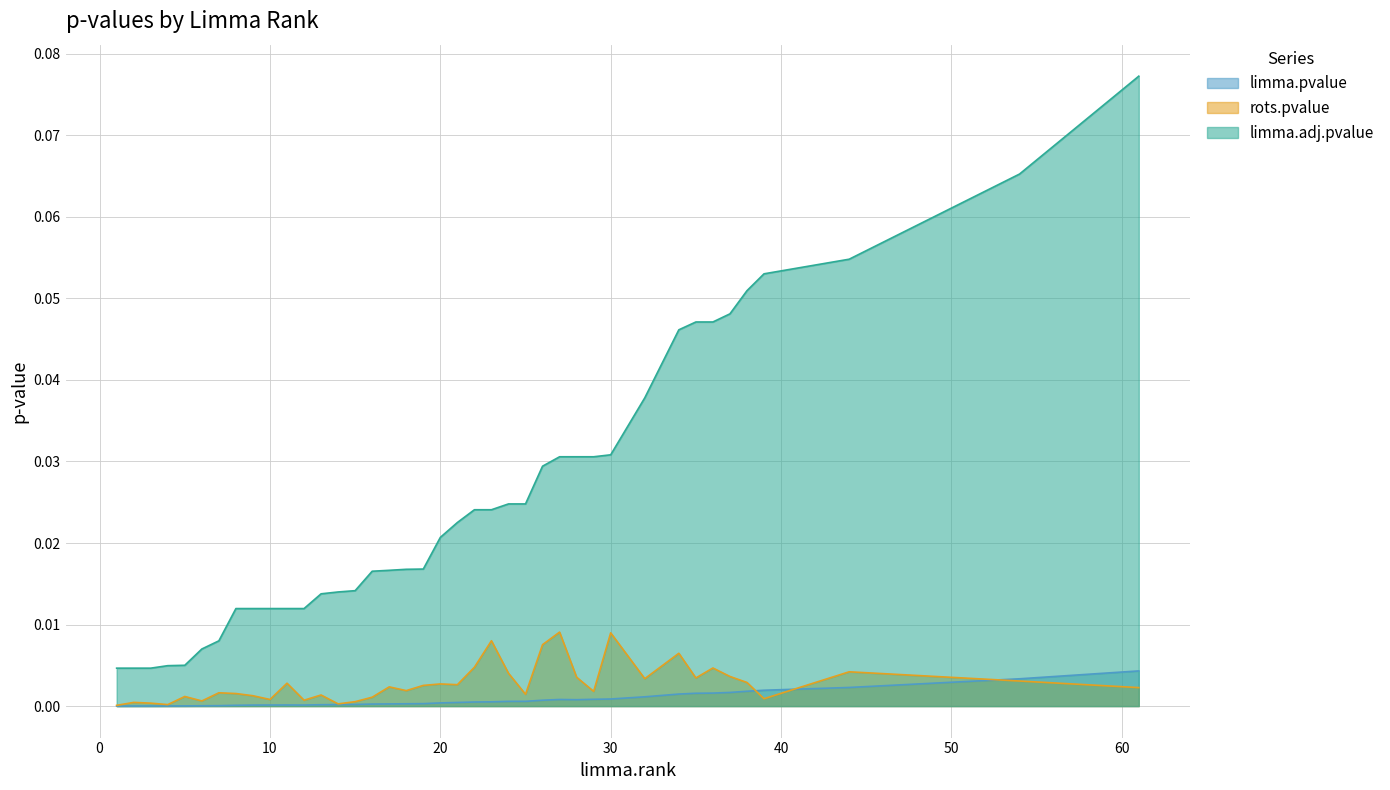

What is the maximum value shown in the chart?

0.1